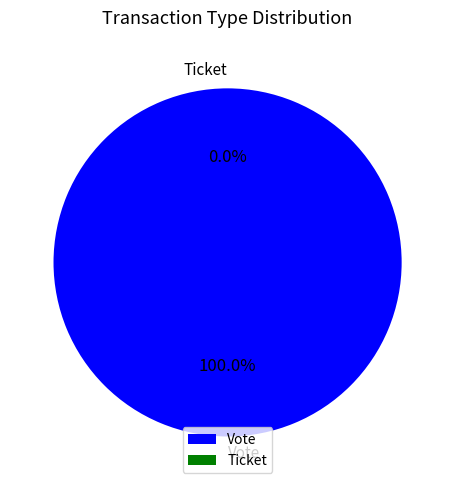

The Ticket slice represents 1% of the pie. True or false?

False